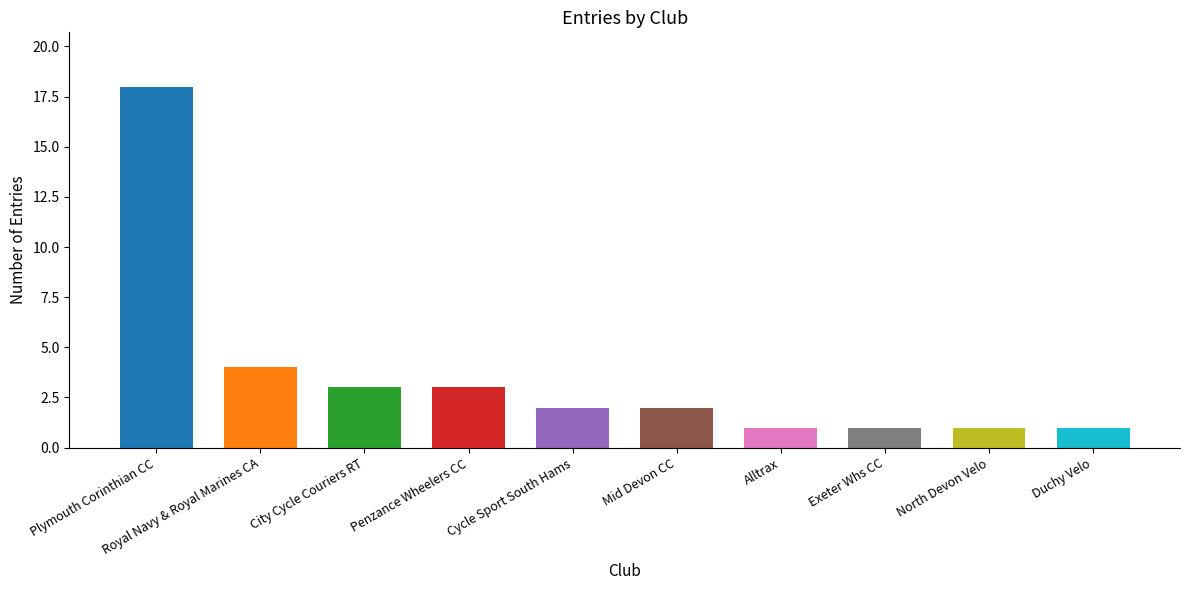

Are the bars horizontal?

No